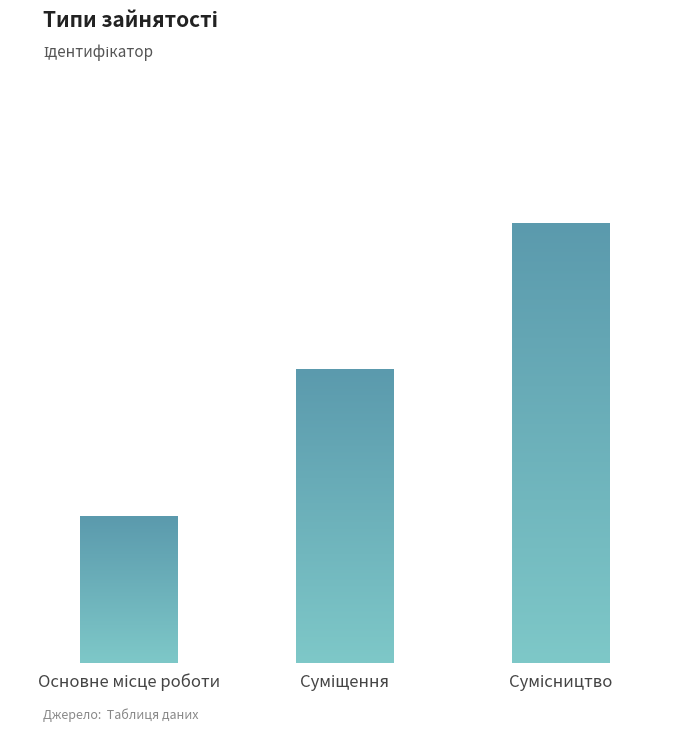

How many values are between 1 and 3?

3